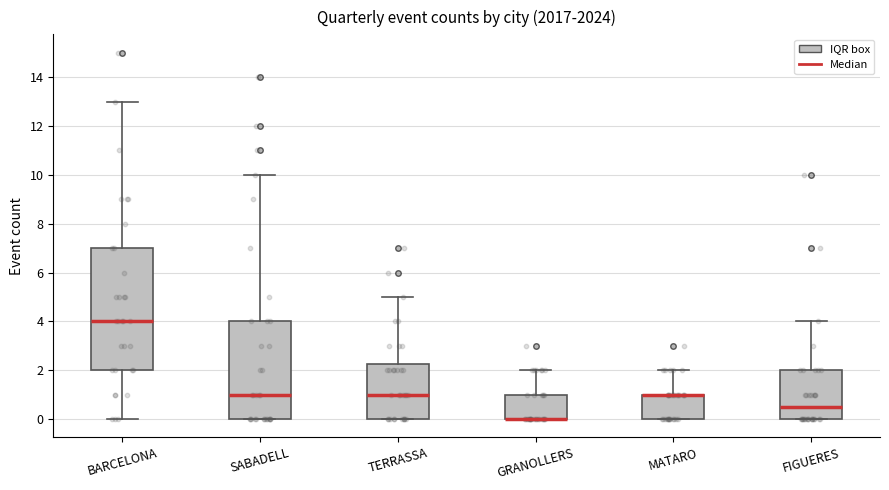

Reading left to right, transcribe this box plot: for each box, give where its median line is, the range the box spans, and where its two whiskers end, as read against the y-axis. The values are not printed on the chart, so give them approximately, as read against the axis.

BARCELONA: median 4.0, box 2.0 to 7.0, whiskers 0.0 to 13.0
SABADELL: median 1.0, box 0.0 to 4.0, whiskers 0.0 to 10.0
TERRASSA: median 1.0, box 0.0 to 2.2, whiskers 0.0 to 5.0
GRANOLLERS: median 0.0 (drawn on the box's lower edge), box 0.0 to 1.0, whiskers 0.0 to 2.0
MATARO: median 1.0 (drawn on the box's upper edge), box 0.0 to 1.0, whiskers 0.0 to 2.0
FIGUERES: median 0.6, box 0.0 to 2.0, whiskers 0.0 to 4.0